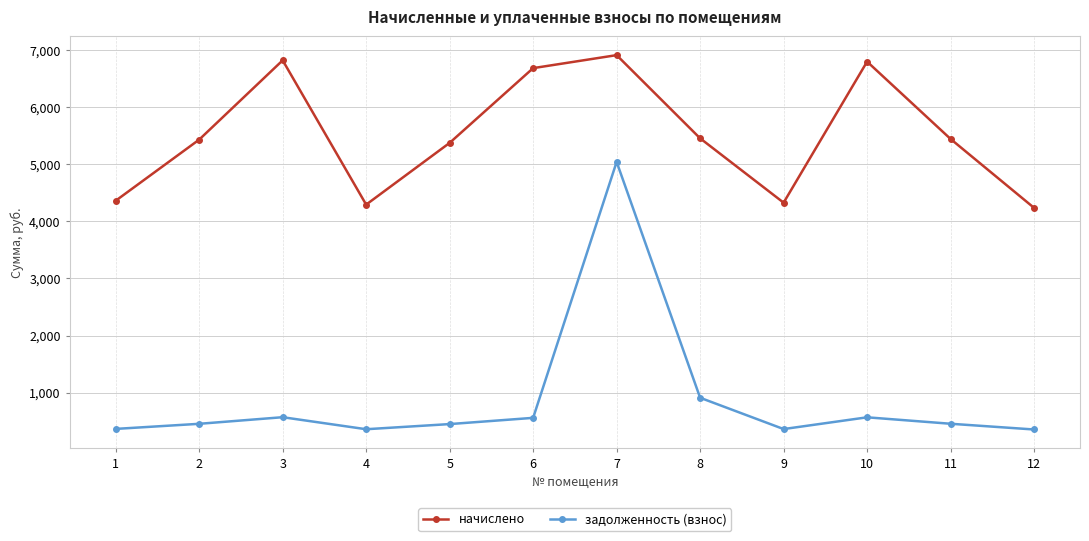

The value of начислено at 11 is 1642.8. True or false?

False